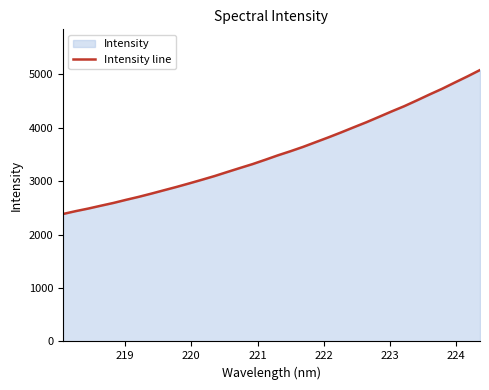

What is the greatest value displayed?

5079.2